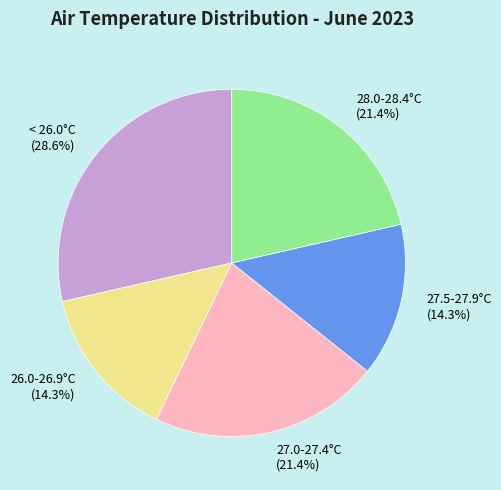

Which category has the biggest portion of the pie?

< 26.0°C